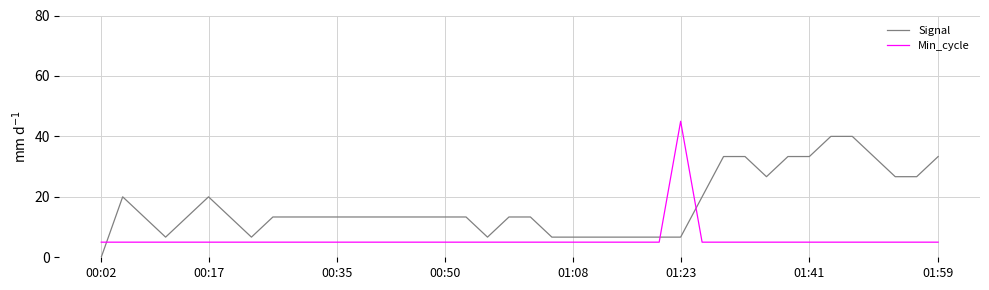

Which series has the largest total across all categories?

Signal